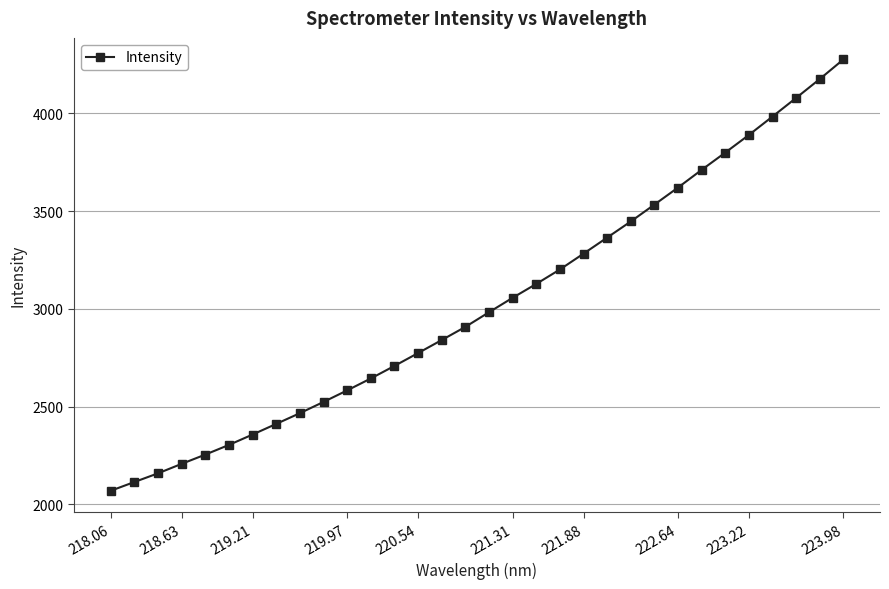

What is the difference between the maximum and minimum values?

2206.0